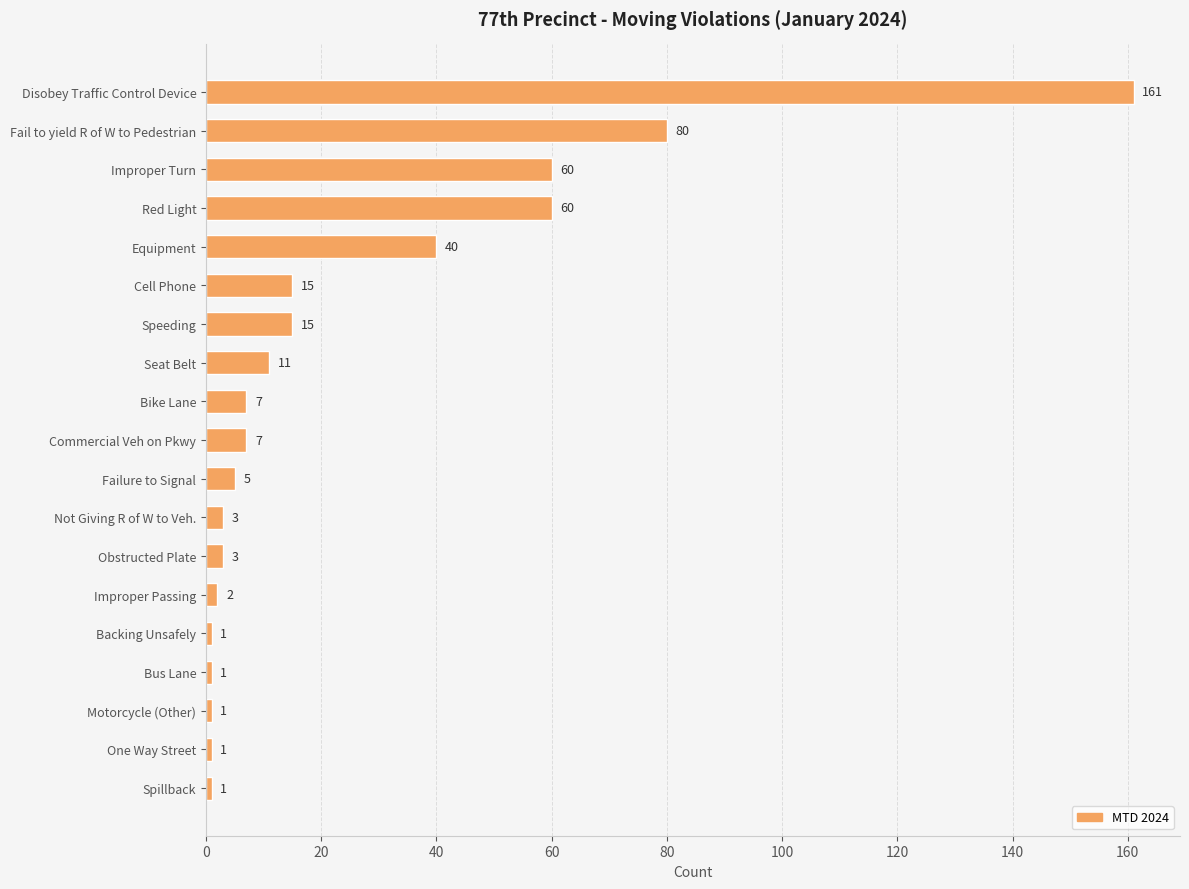

Between Disobey Traffic Control Device and Red Light, which is larger?

Disobey Traffic Control Device